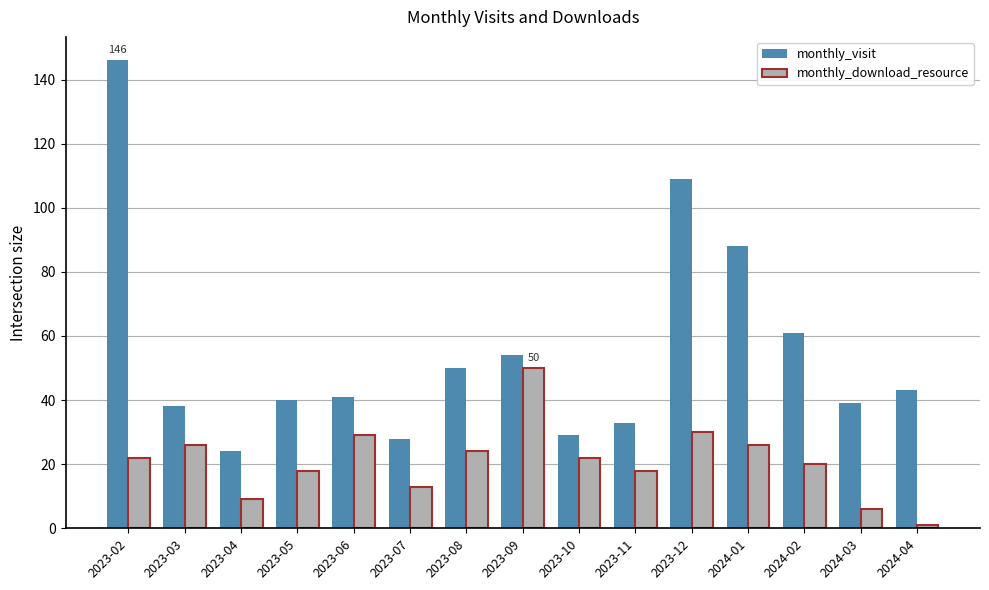

What is the sum of the monthly_download_resource values at 2023-11 and 2023-08?

42